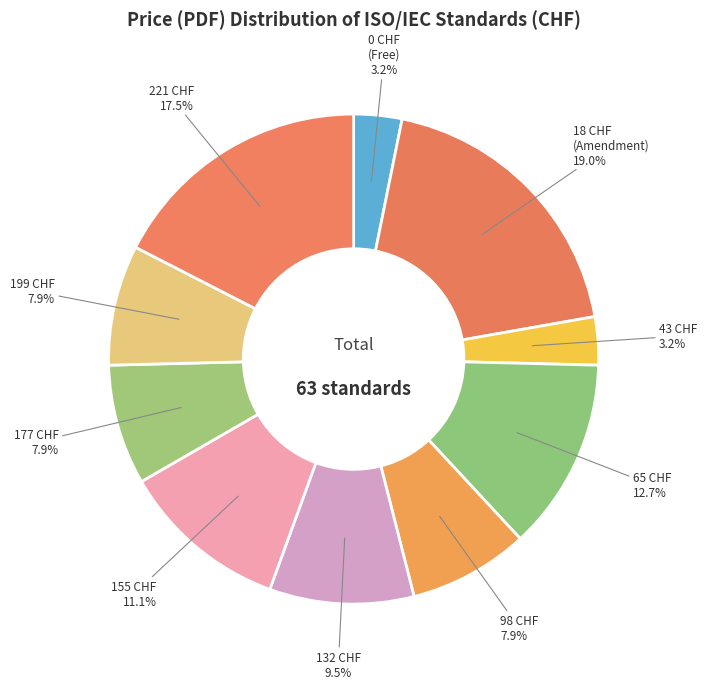

What percentage is NOT represented by 65 CHF?

87.3%